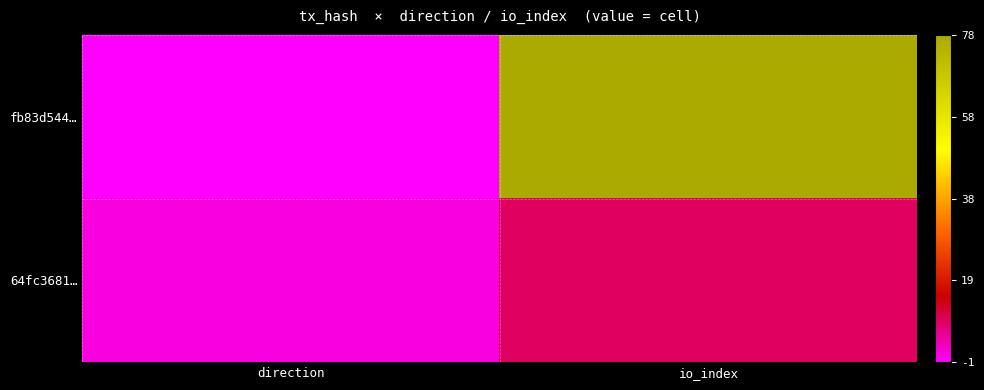

Rank the series at direction from highest to lowest value.

64fc3681…, fb83d544…